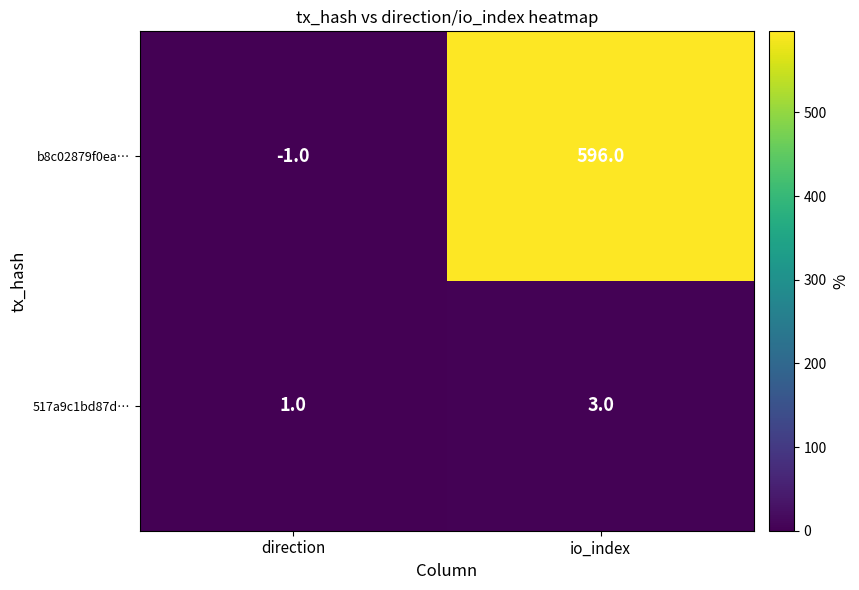

True or false: 517a9c1bd87d… has a value of 1 at direction.

True